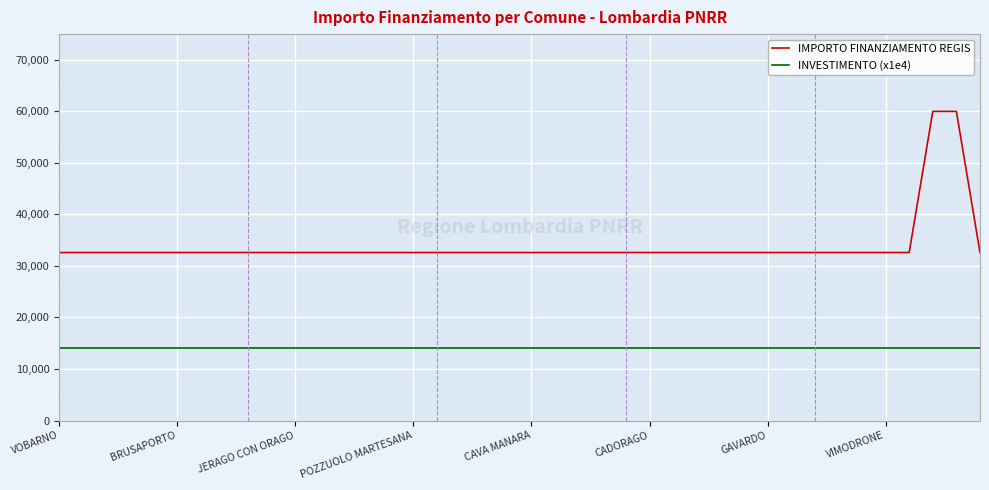

Does the chart have visible grid lines?

Yes